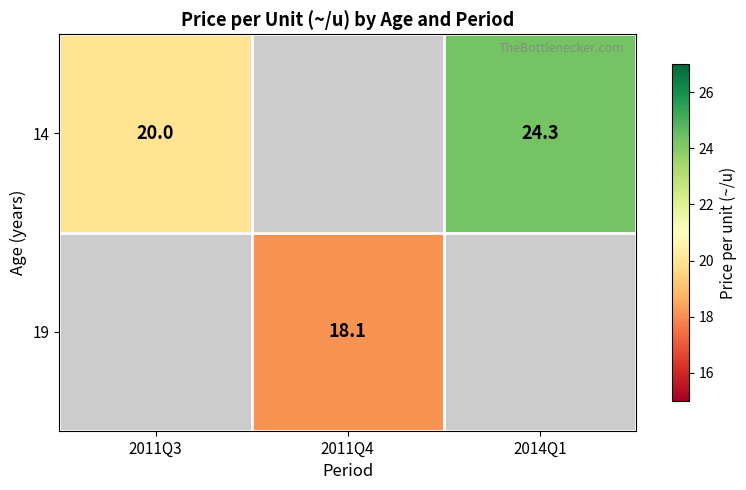

True or false: 14 has a value of 28.2 at 2011Q3.

False